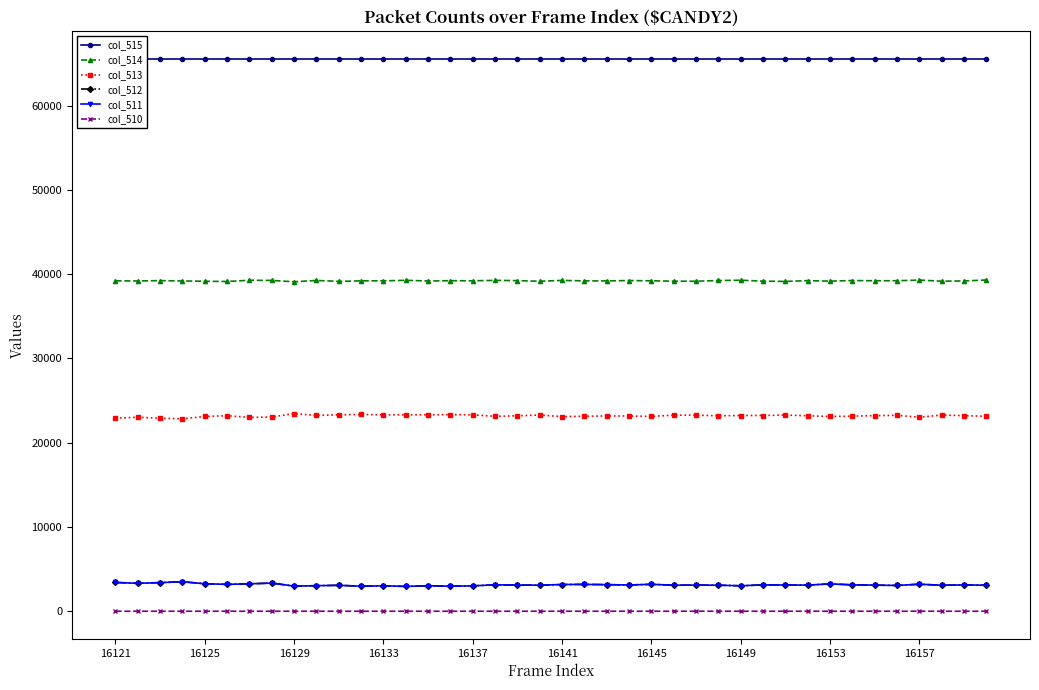

At which category does the chart reach its peak across all series?

16121